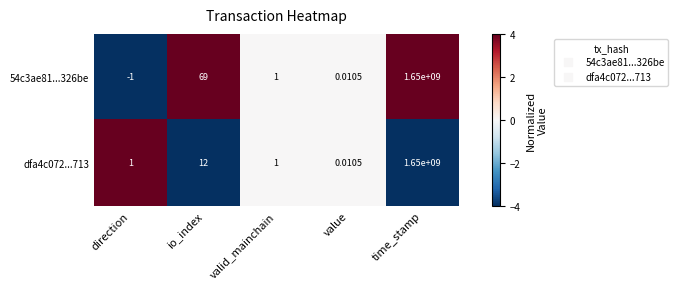

At which label is dfa4c072...713 closest to 825000000?

io_index